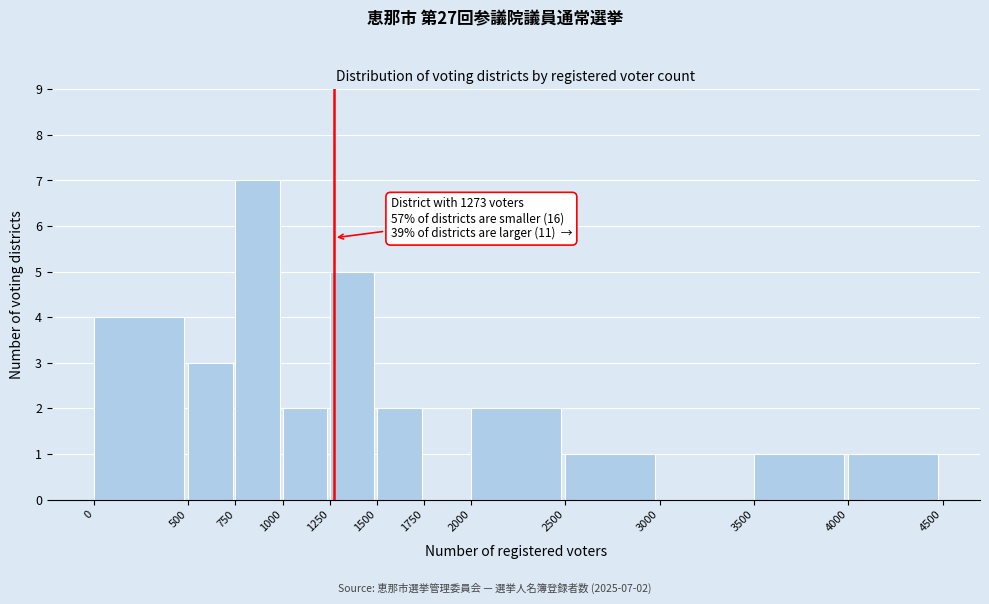

Which range on the x-axis has the tallest bar?

750 to 1000